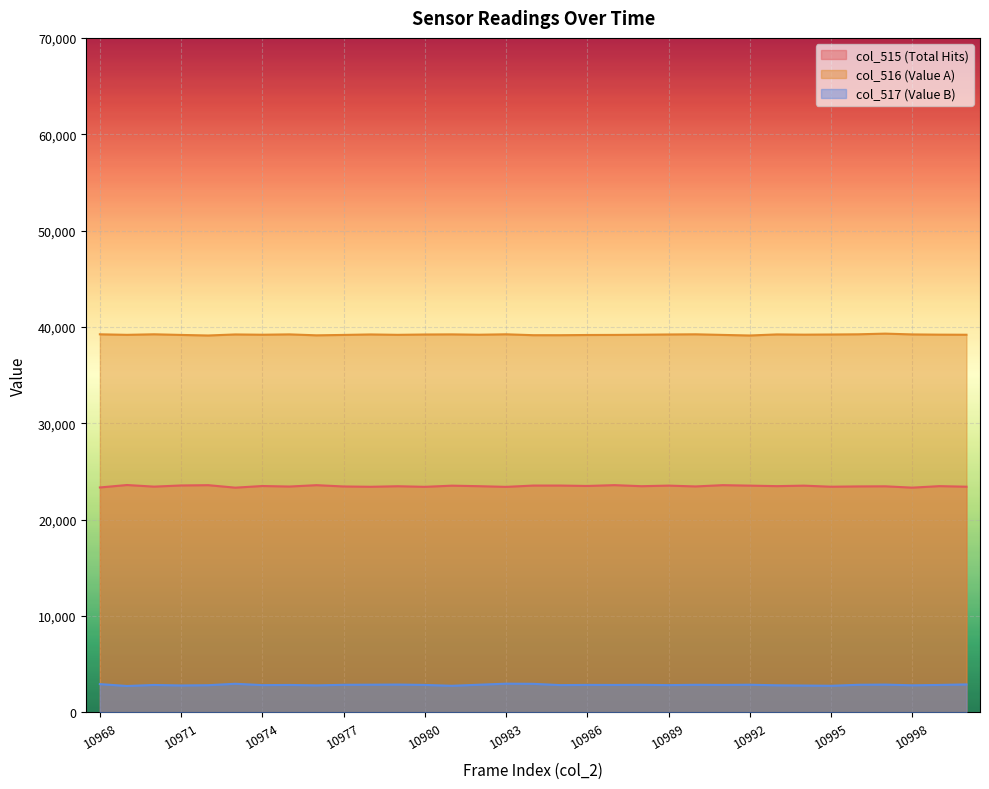

Which series has the widest spread of values?

col_516